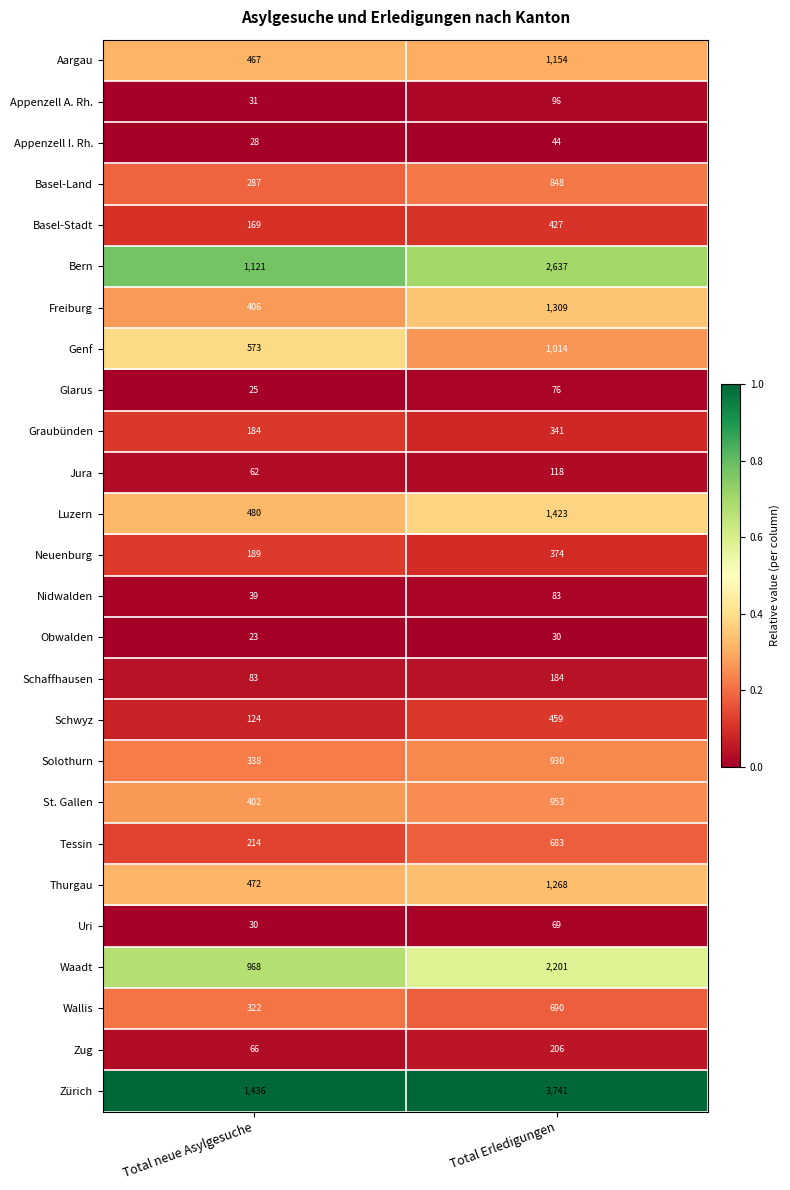

Which series has the largest total across all categories?

Zürich